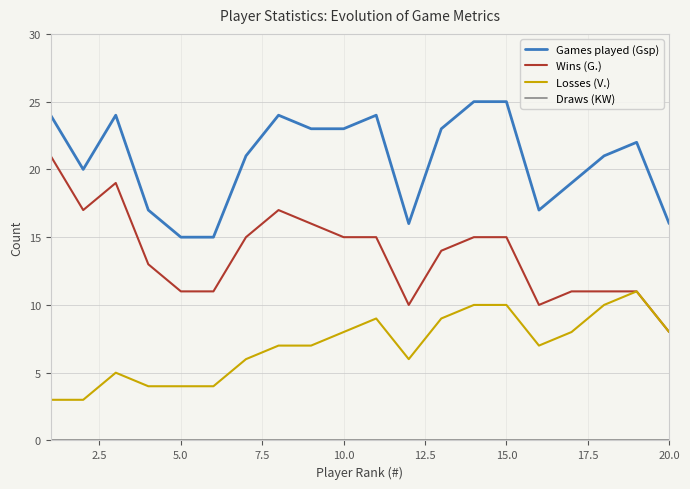

What is the maximum value shown in the chart?

25